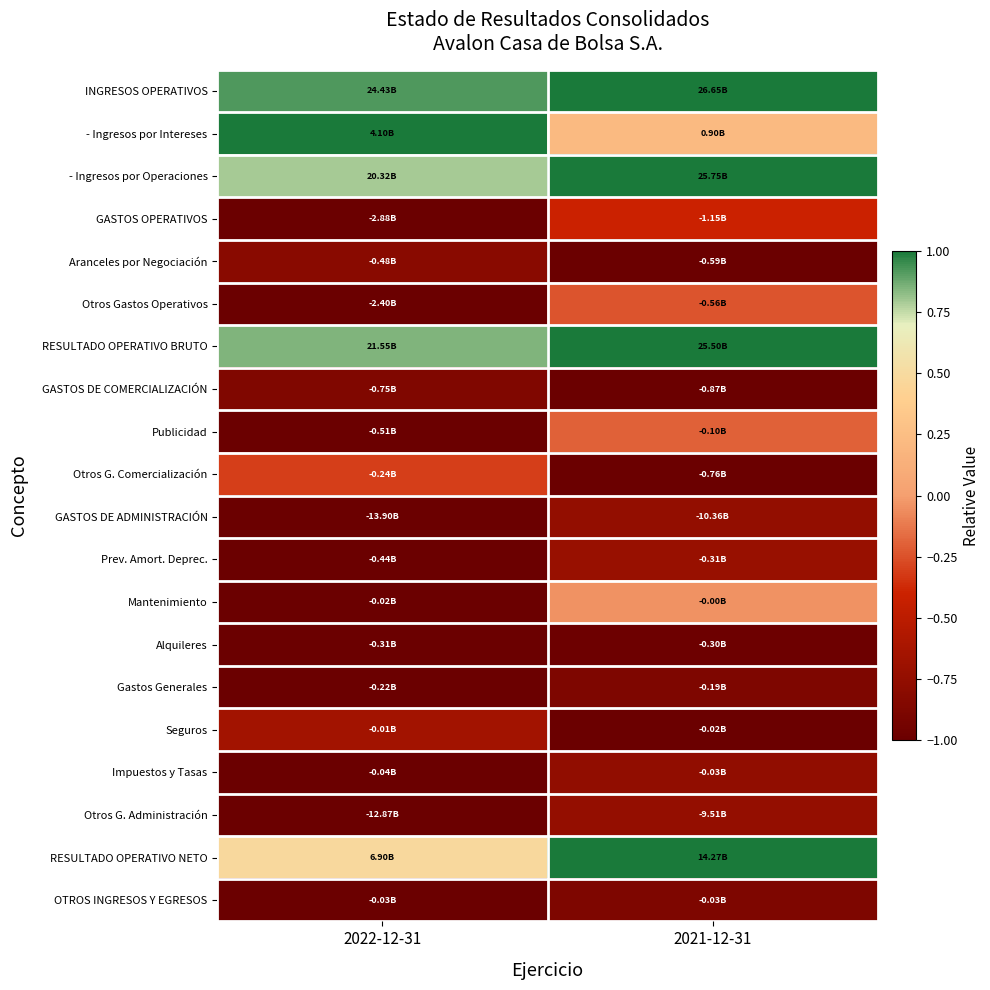

Reading left to right, what are all the values shown in this chart?

INGRESOS OPERATIVOS: 2022-12-31=1.0	2021-12-31=1.0
- Ingresos por Intereses: 2022-12-31=1.0	2021-12-31=0.6
- Ingresos por Operaciones: 2022-12-31=0.9	2021-12-31=1.0
GASTOS OPERATIVOS: 2022-12-31=0.0	2021-12-31=0.3
Aranceles por Negociación: 2022-12-31=0.1	2021-12-31=0.0
Otros Gastos Operativos: 2022-12-31=0.0	2021-12-31=0.4
RESULTADO OPERATIVO BRUTO: 2022-12-31=0.9	2021-12-31=1.0
GASTOS DE COMERCIALIZACIÓN: 2022-12-31=0.1	2021-12-31=0.0
Publicidad: 2022-12-31=0.0	2021-12-31=0.4
Otros G. Comercialización: 2022-12-31=0.3	2021-12-31=0.0
GASTOS DE ADMINISTRACIÓN: 2022-12-31=0.0	2021-12-31=0.1
Prev. Amort. Deprec.: 2022-12-31=0.0	2021-12-31=0.1
Mantenimiento: 2022-12-31=0.0	2021-12-31=0.5
Alquileres: 2022-12-31=0.0	2021-12-31=0.0
Gastos Generales: 2022-12-31=0.0	2021-12-31=0.1
Seguros: 2022-12-31=0.2	2021-12-31=0.0
Impuestos y Tasas: 2022-12-31=0.0	2021-12-31=0.1
Otros G. Administración: 2022-12-31=0.0	2021-12-31=0.1
RESULTADO OPERATIVO NETO: 2022-12-31=0.7	2021-12-31=1.0
OTROS INGRESOS Y EGRESOS: 2022-12-31=0.0	2021-12-31=0.1